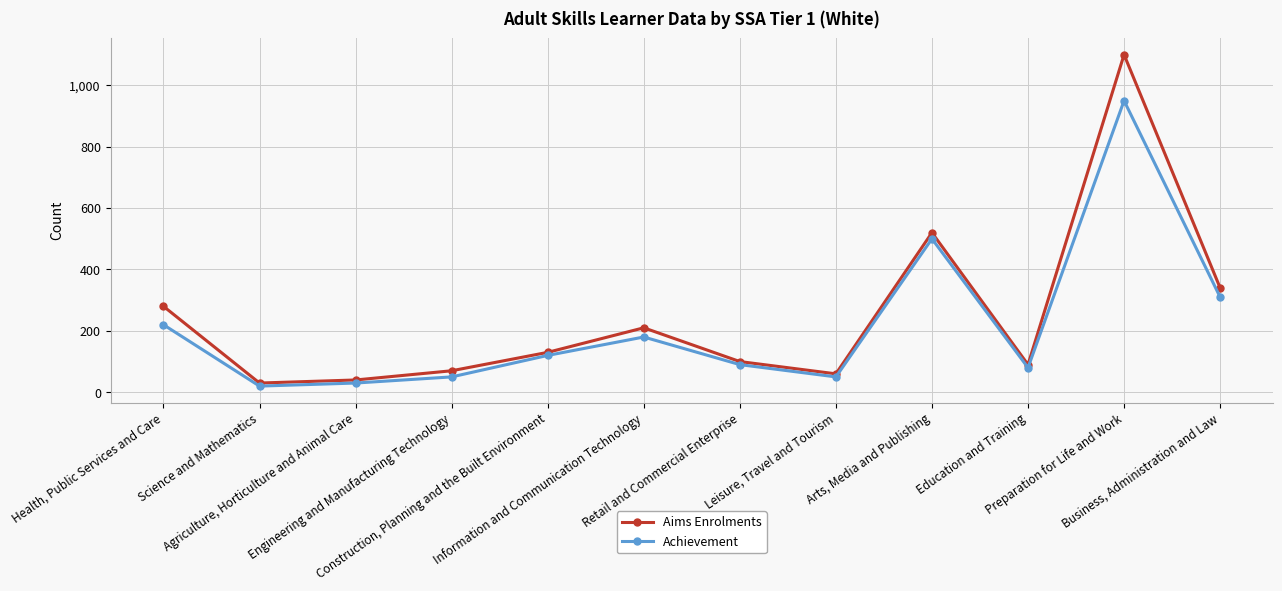

Where does the Achievement series first go above 120?

Health, Public Services and Care